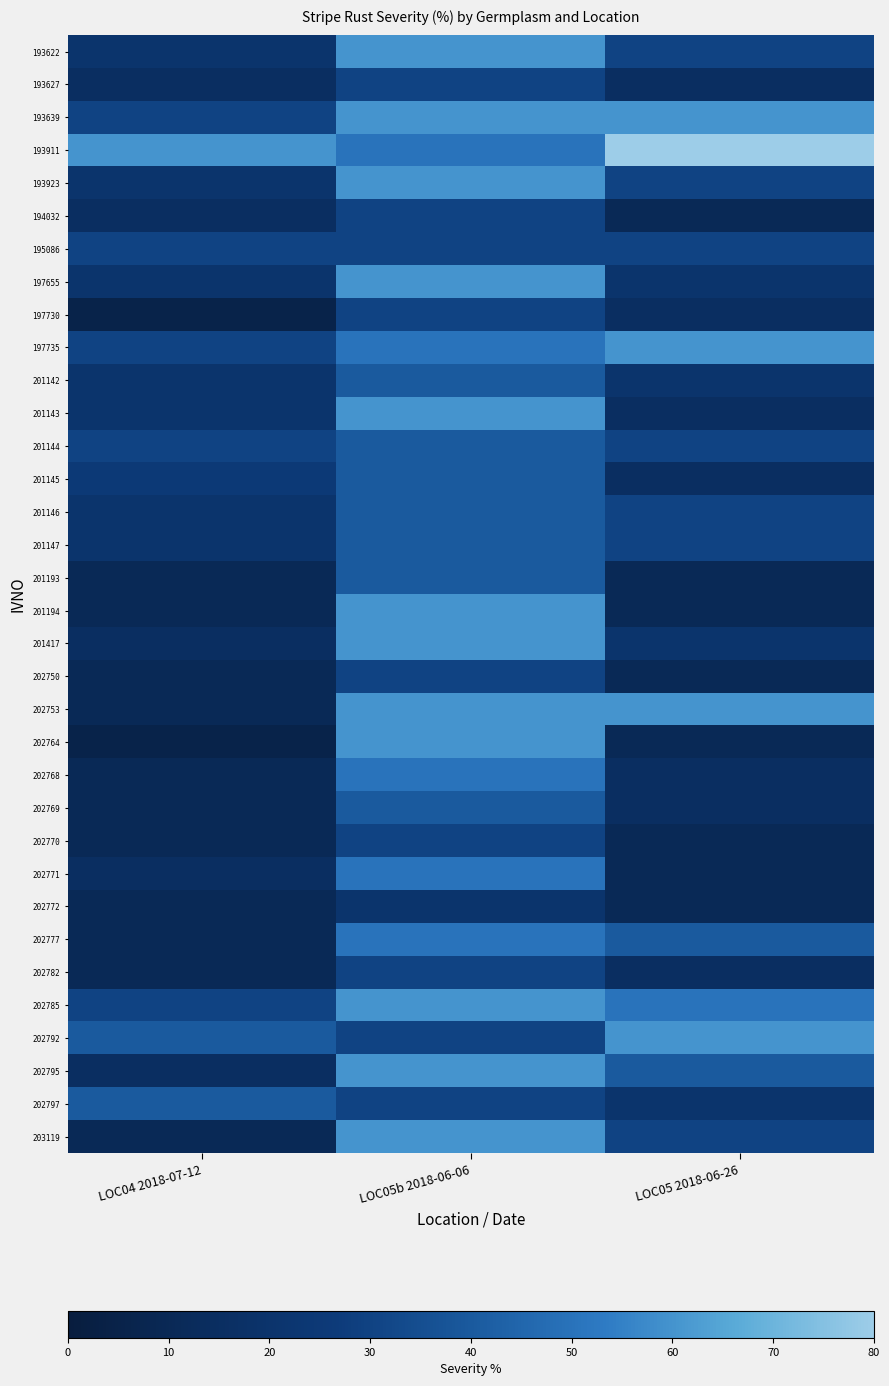

Which series has the largest total across all categories?

193911